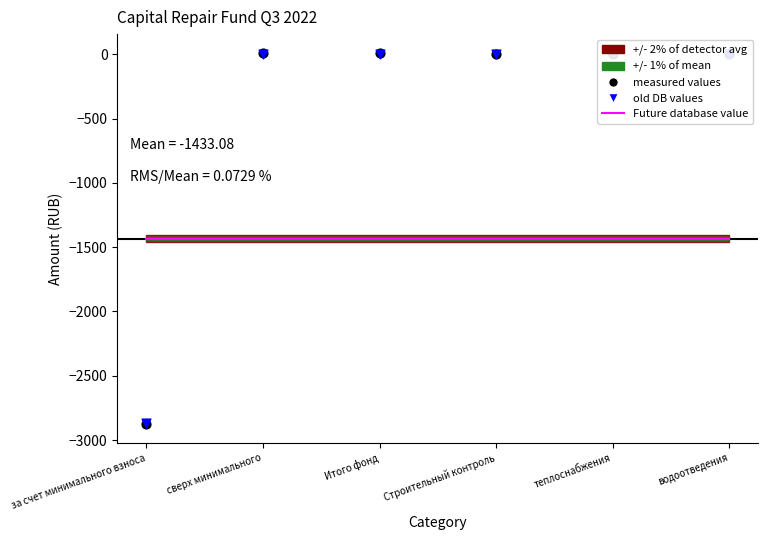

Which series contains the highest Y value?

measured values